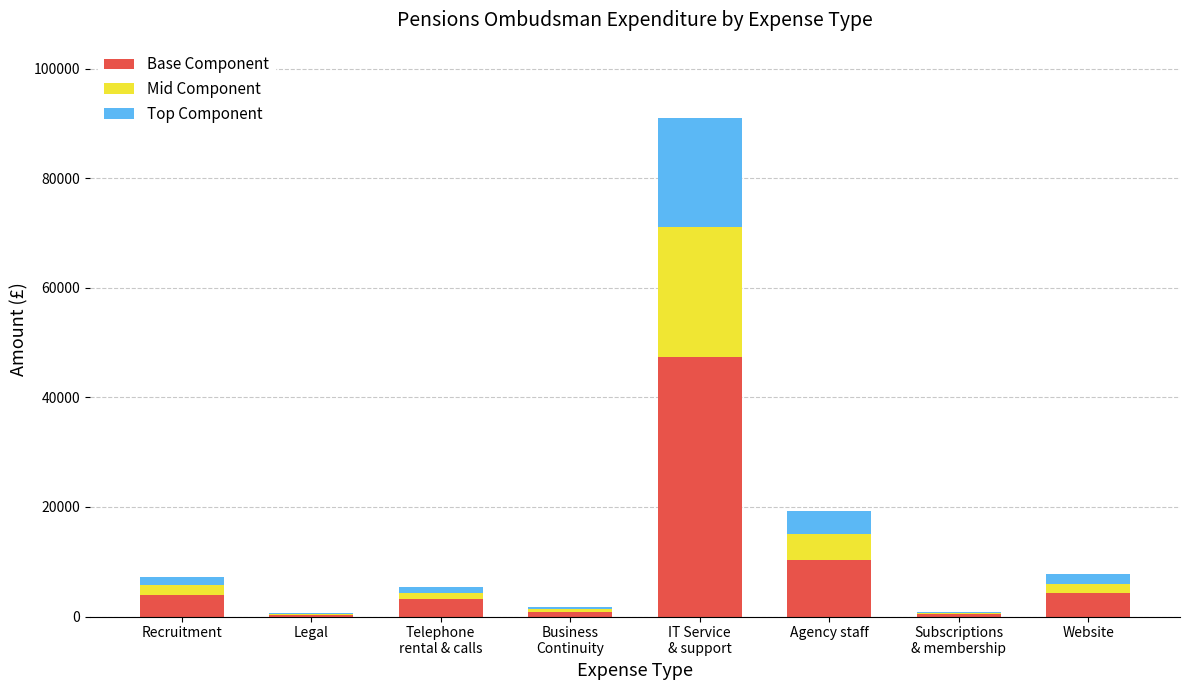

What is the highest value of the Base Component series?

47379.5